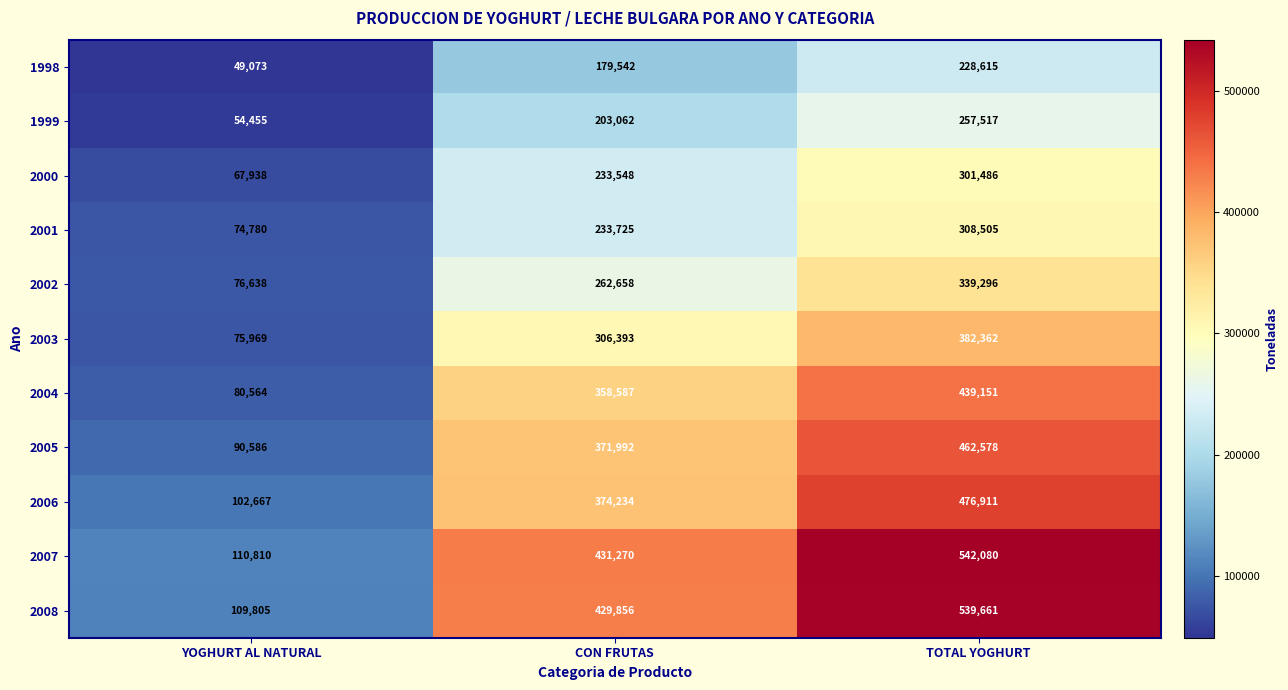

Which series has the largest range (max minus min)?

2007